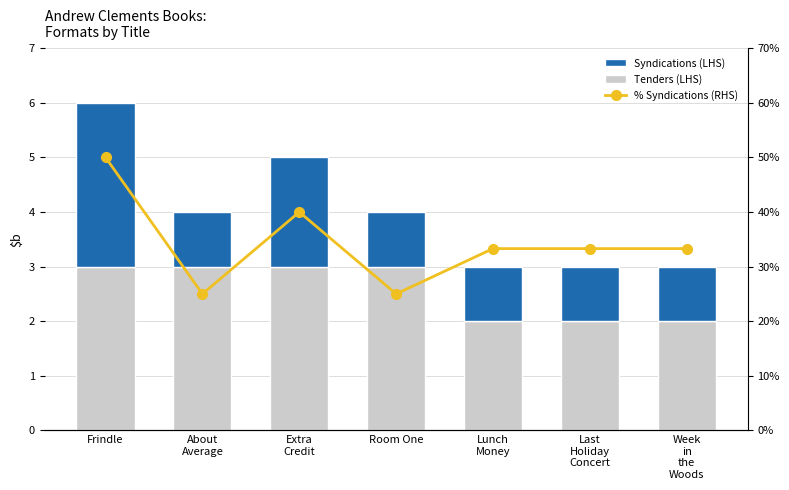

True or false: % Syndications (RHS) has a value of 25.0 at Room One.

True